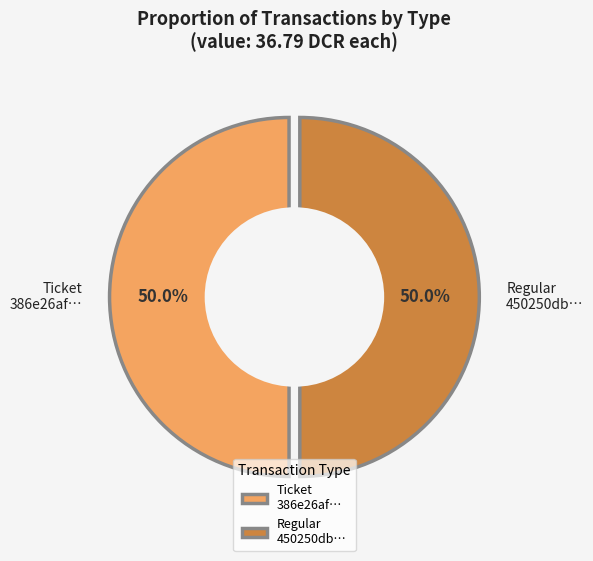

Is the sum of Regular (io_index=9) and Ticket (io_index=0) greater than half?

Yes